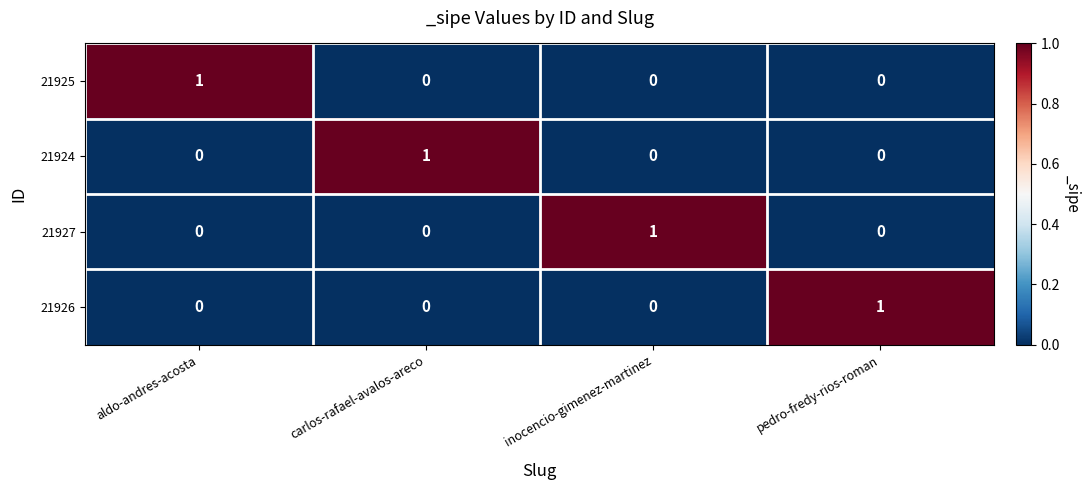

At how many categories does at least one series exceed 0?

4